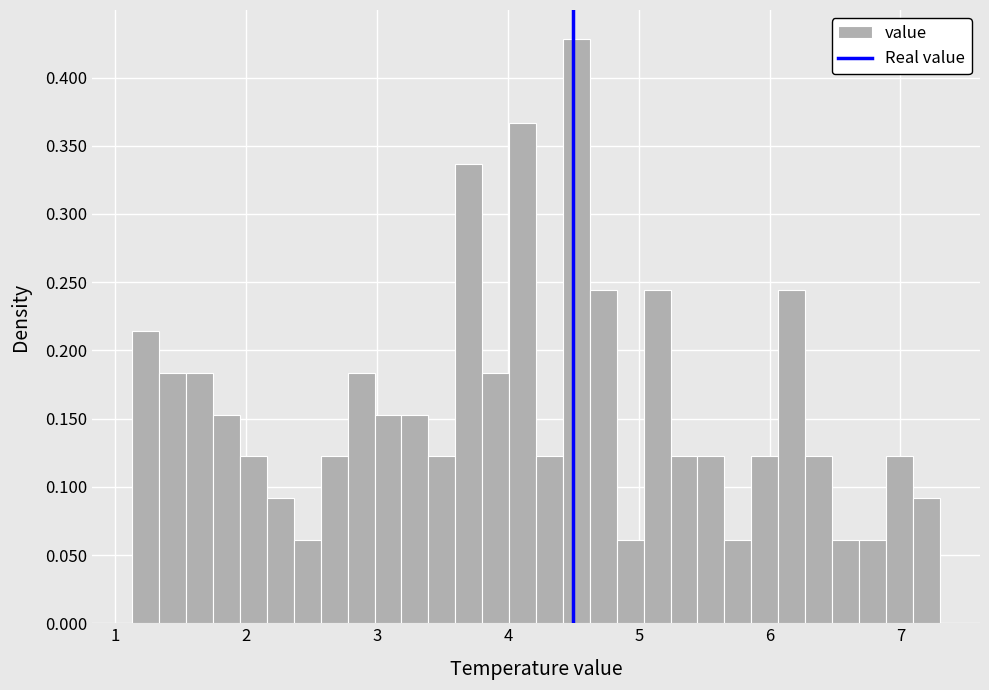

Read against the x-axis, roughly where is the centre of the tallest bar?

4.5